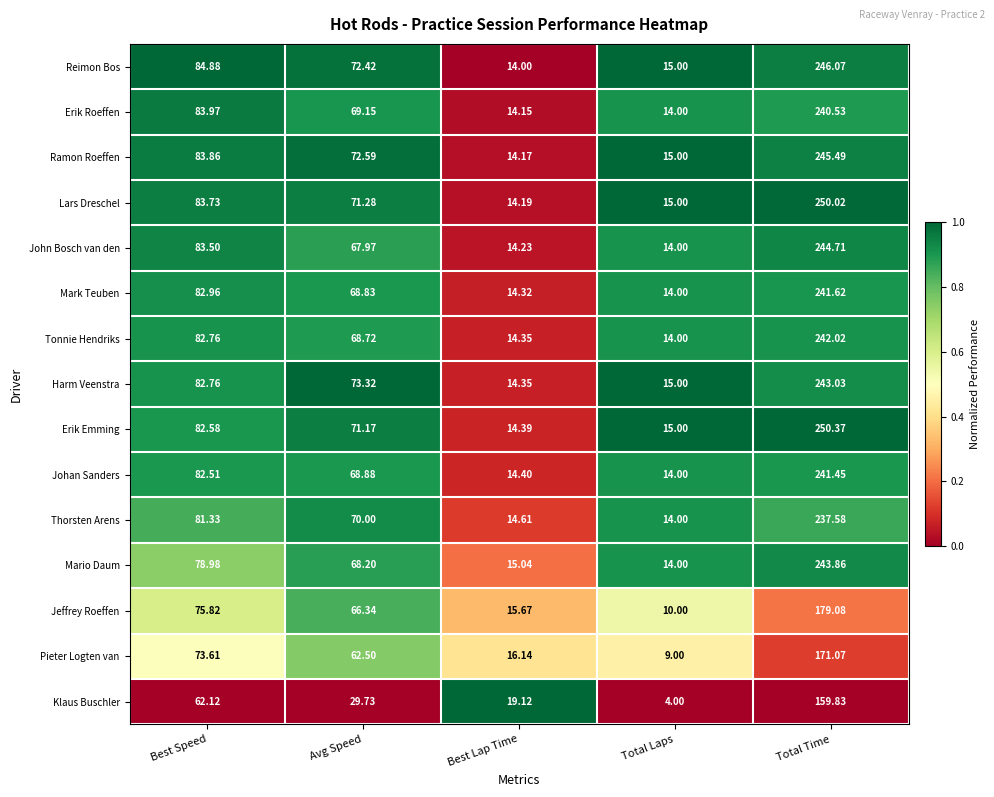

Where does the Klaus Buschler series first go above 29?

Best Speed